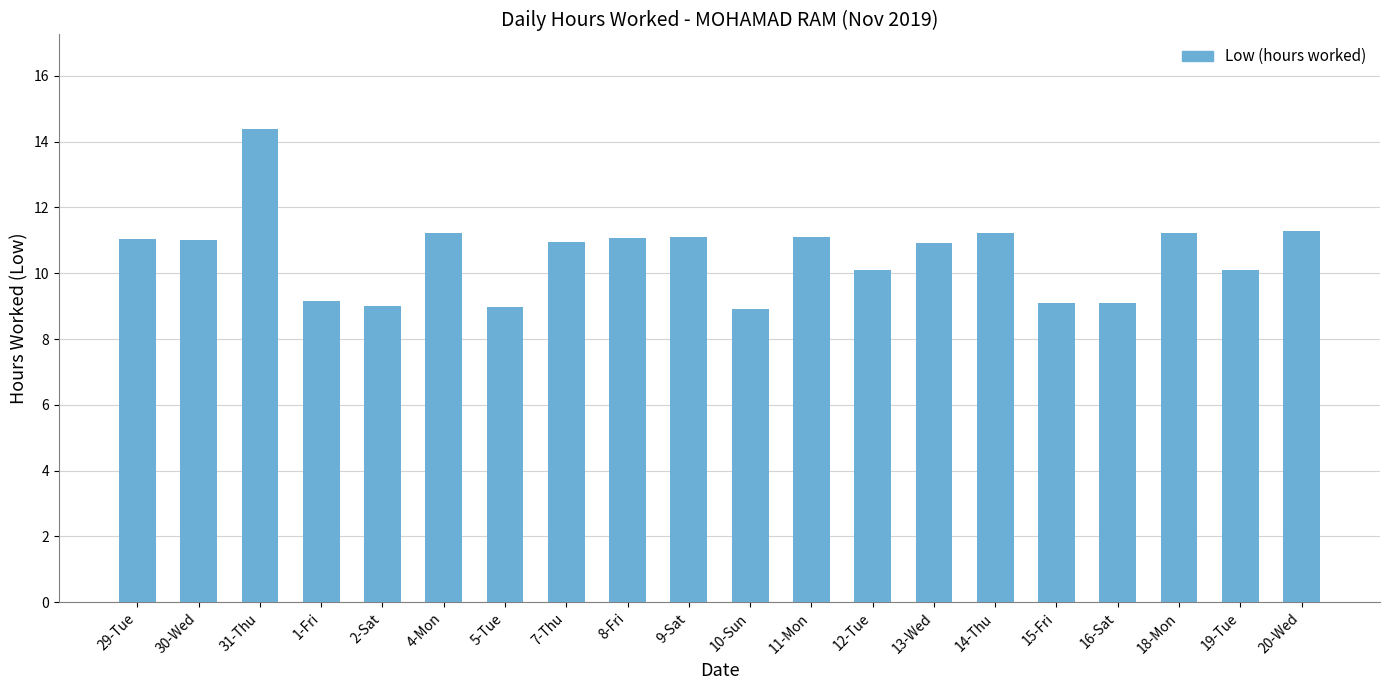

What is the difference between the values at 31-Thu and 29-Tue?

3.3